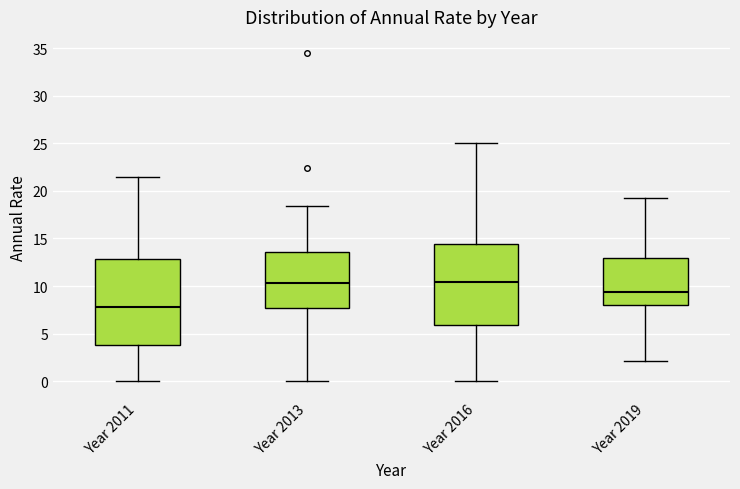

Reading left to right, transcribe this box plot: for each box, give where its median line is, the range the box spans, and where its two whiskers end, as read against the y-axis. The values are not printed on the chart, so give them approximately, as read against the axis.

Year 2011: median 8.0, box 4.0 to 13.0, whiskers 0.0 to 21.5
Year 2013: median 10.5, box 7.5 to 13.5, whiskers 0.0 to 18.5
Year 2016: median 10.5, box 6.0 to 14.5, whiskers 0.0 to 25.0
Year 2019: median 9.5, box 8.0 to 13.0, whiskers 2.0 to 19.5